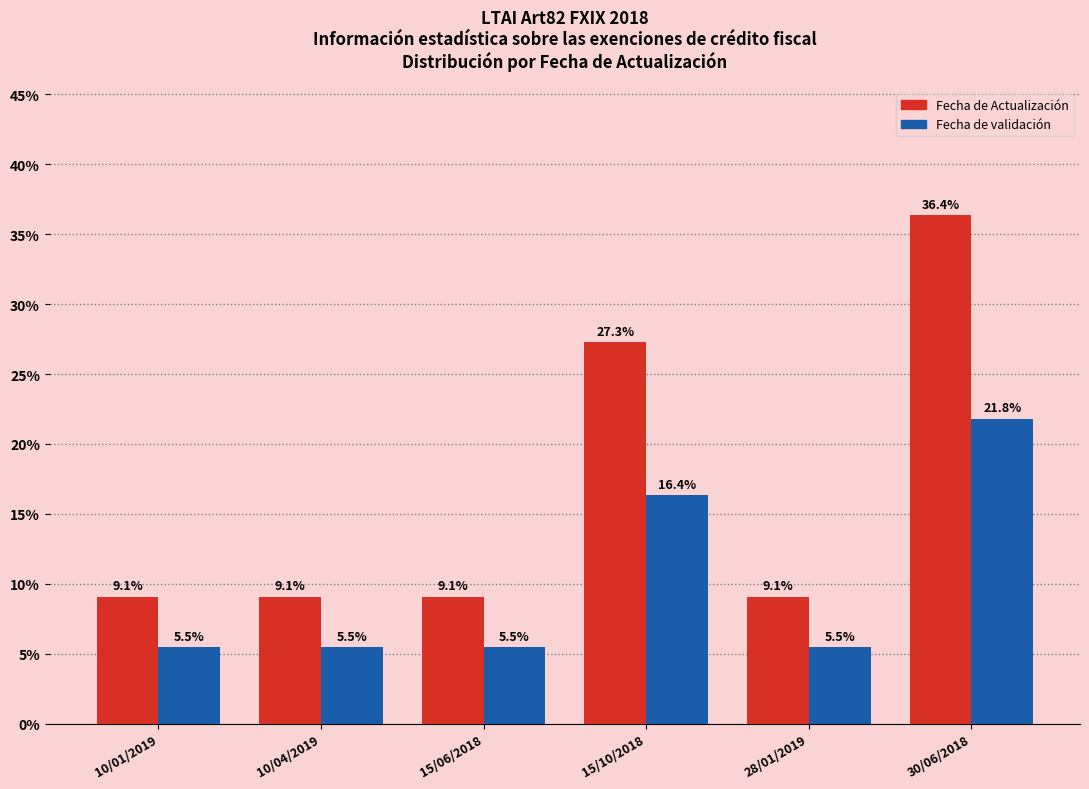

Rank the series by their average value, from highest to lowest.

Fecha de Actualización, Fecha de validación